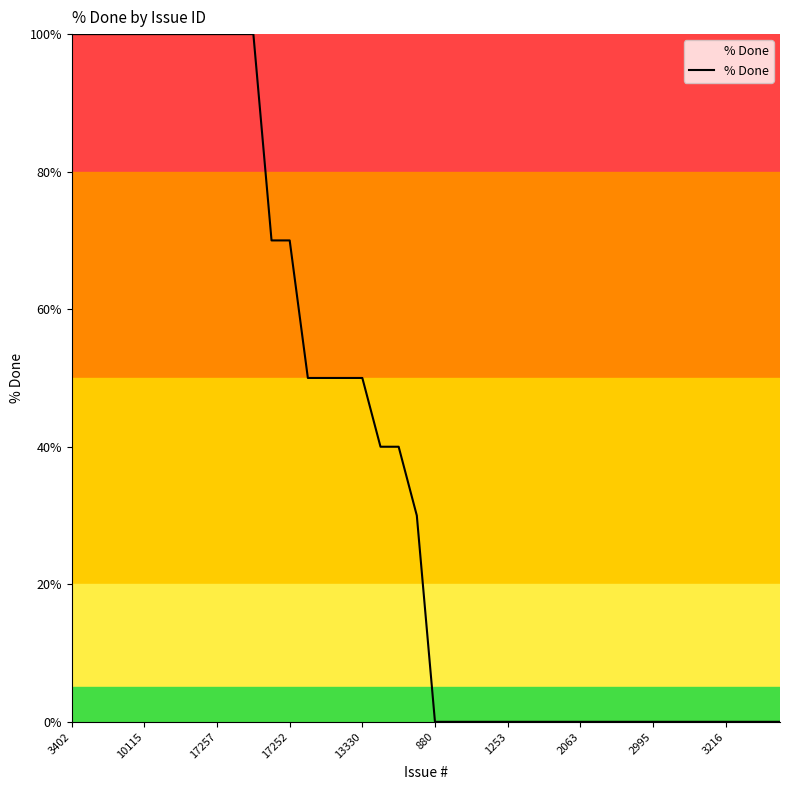

Does the chart display data point markers on the line(s)?

No